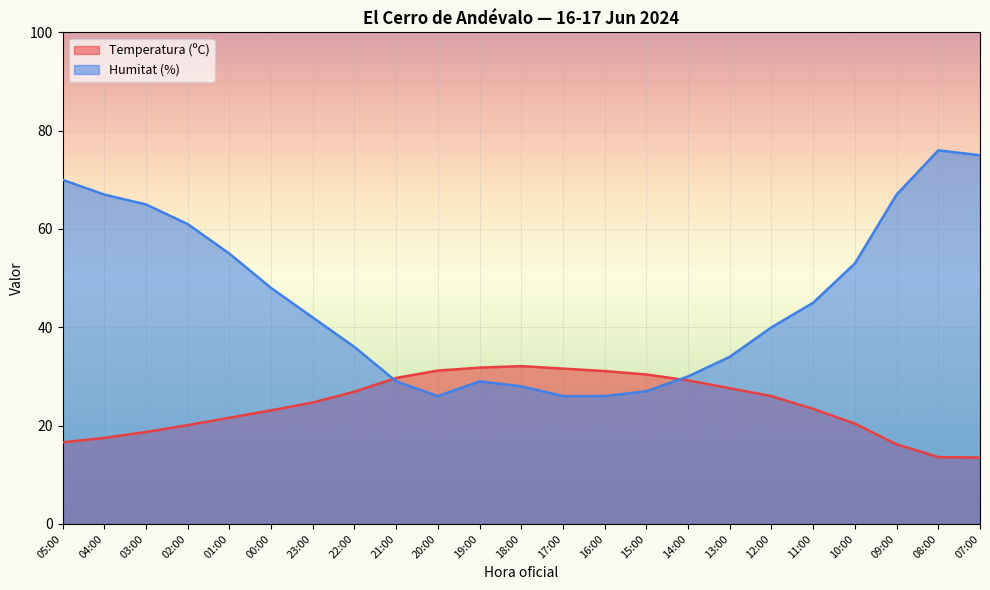

Count the number of categories in the chart.

23